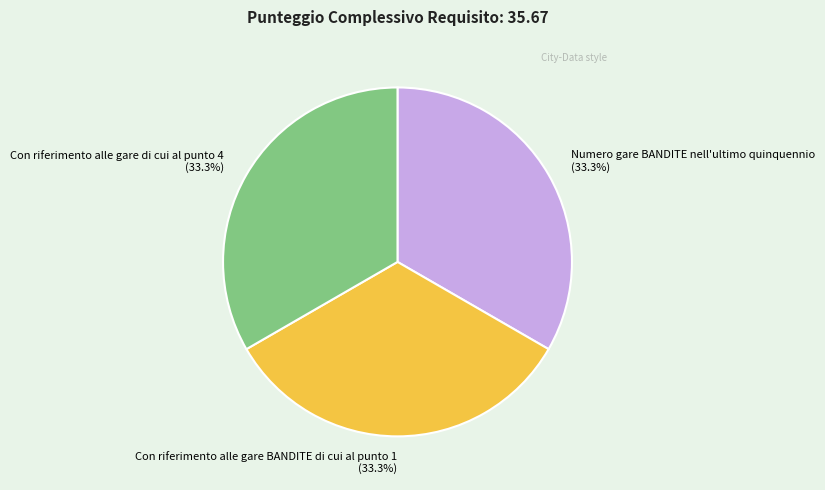

How much of the chart is everything except Con riferimento alle gare di cui al punto 4 (33.3%)?

66.7%